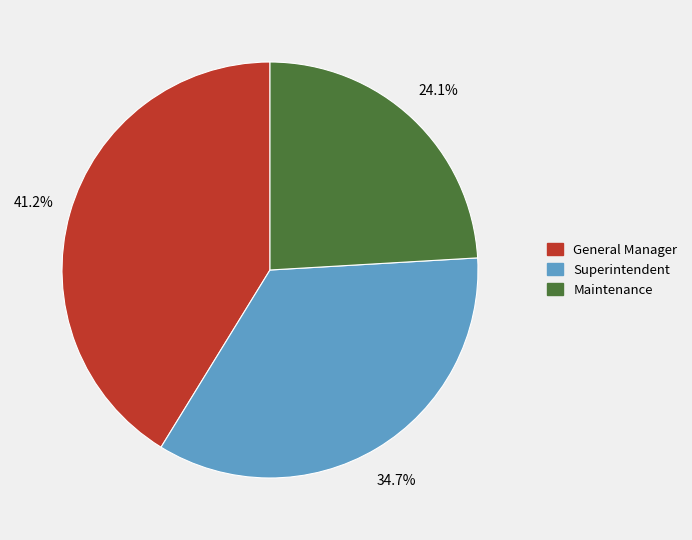

What percentage is the Maintenance slice, to the nearest percent?

24%